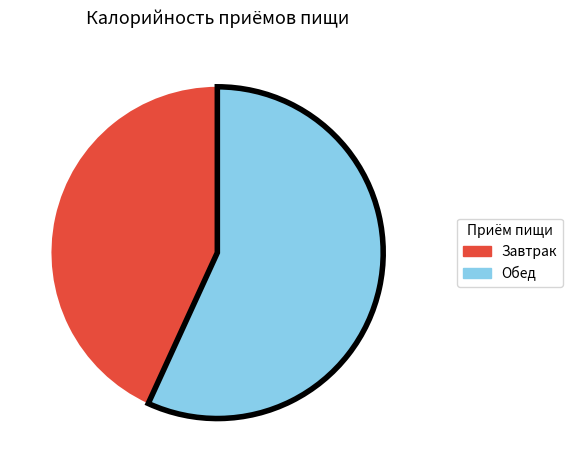

Count the number of slices in the pie.

2